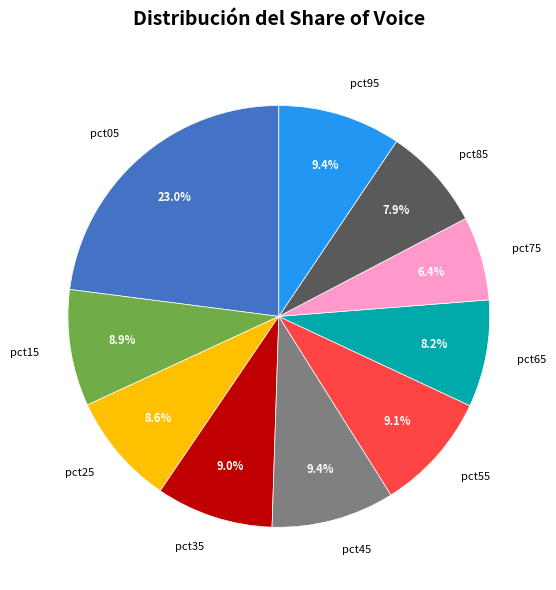

Is there a majority slice in this chart?

No